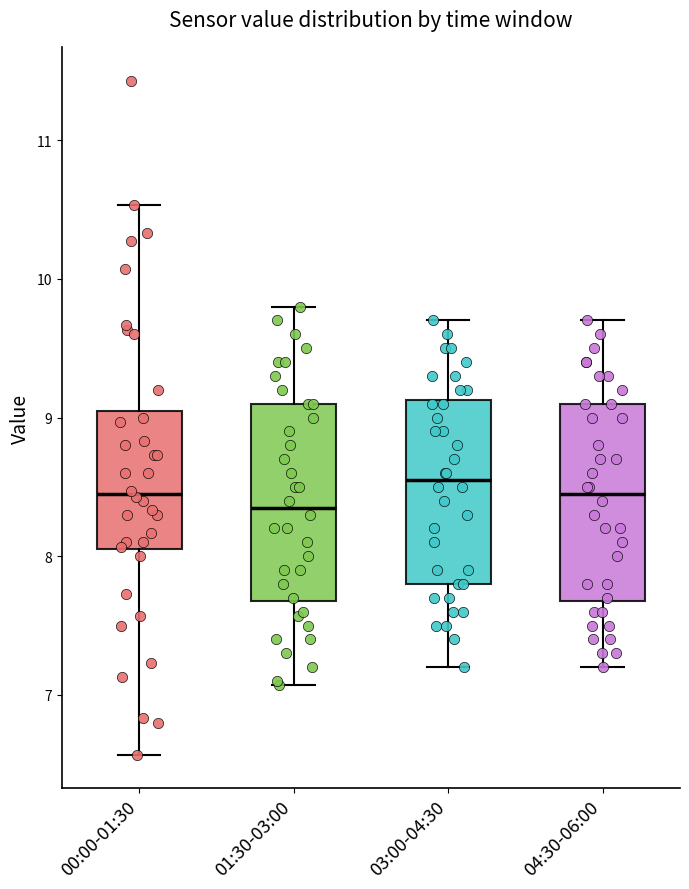

Reading left to right, transcribe this box plot: for each box, give where its median line is, the range the box spans, and where its two whiskers end, as read against the y-axis. The values are not printed on the chart, so give them approximately, as read against the axis.

00:00-01:30: median 8.5, box 8.1 to 9.1, whiskers 6.6 to 10.5
01:30-03:00: median 8.4, box 7.7 to 9.1, whiskers 7.1 to 9.8
03:00-04:30: median 8.6, box 7.8 to 9.1, whiskers 7.2 to 9.7
04:30-06:00: median 8.5, box 7.7 to 9.1, whiskers 7.2 to 9.7